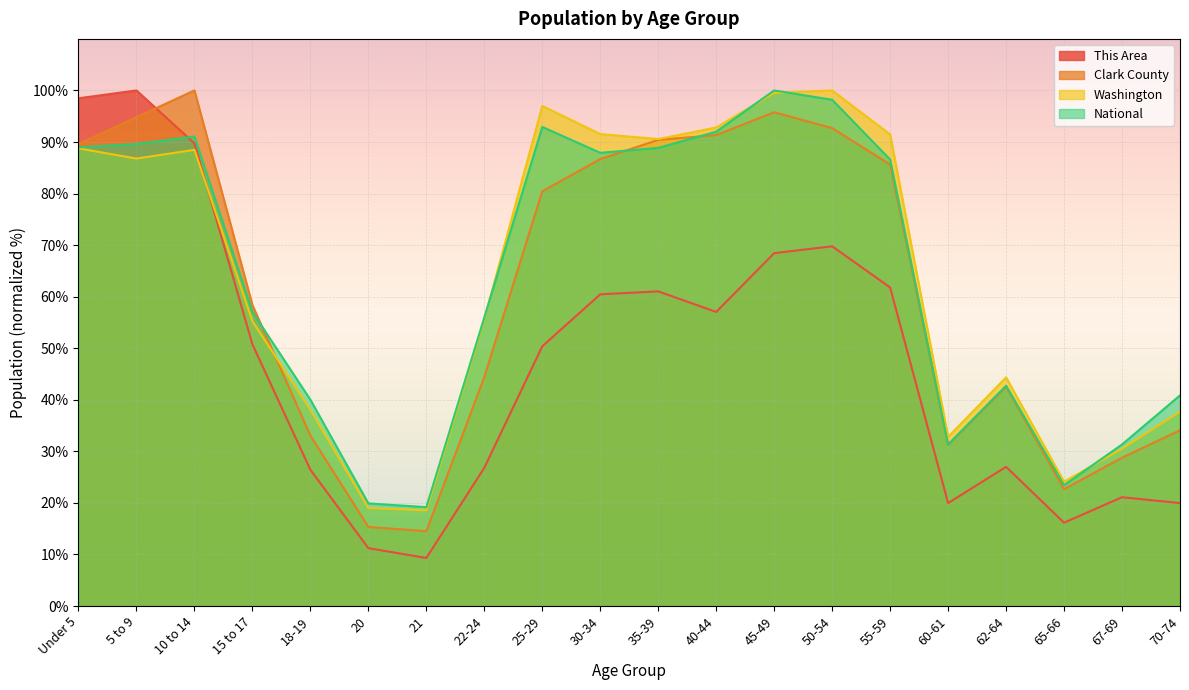

What is the label of the 4th point from the left?

15 to 17